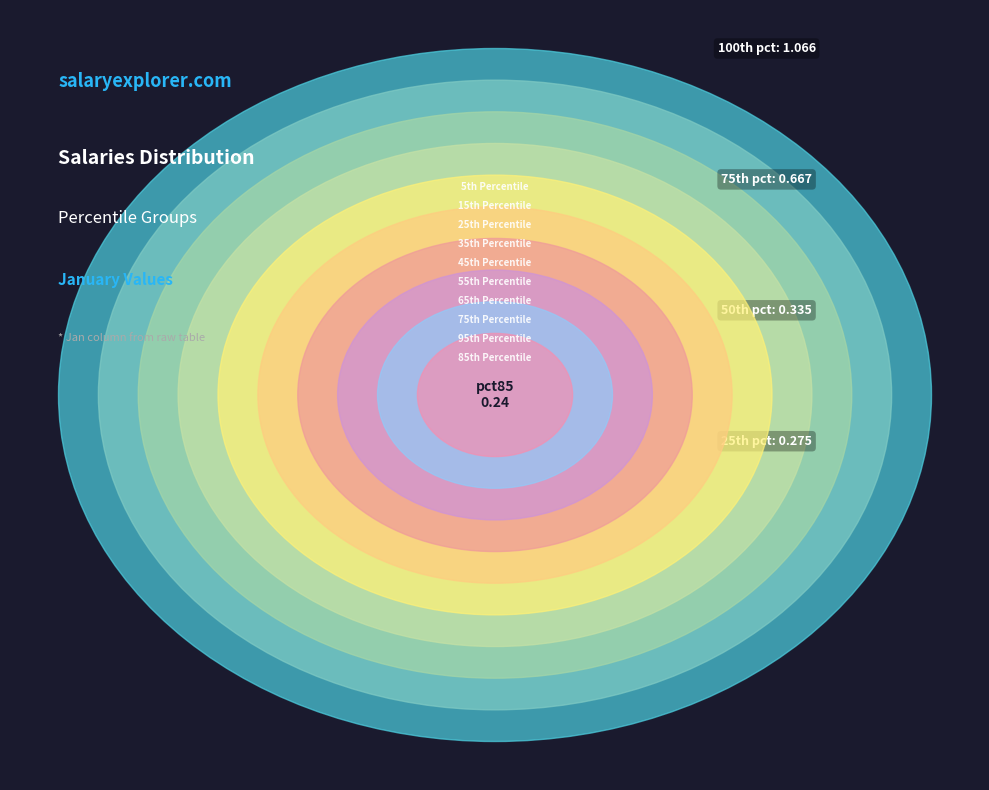

To the nearest percent, what is the difference between the pct65 and pct05 slice percentages?

17%